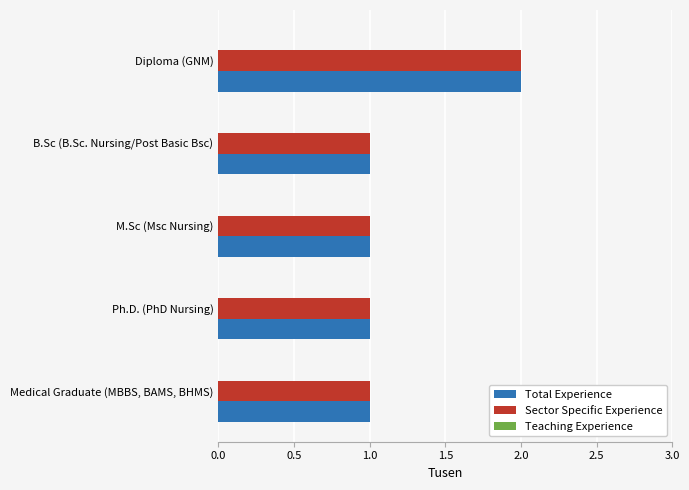

Which category has the highest value in the Total Experience series?

Diploma (GNM)